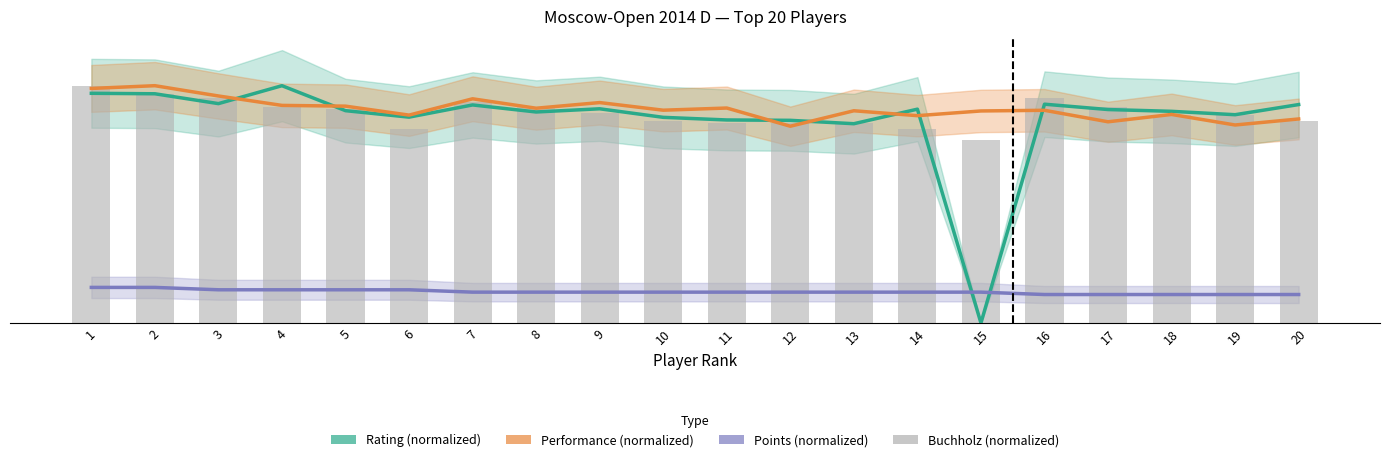

What is the average value of the Buchholz (normalized) series?

88.5